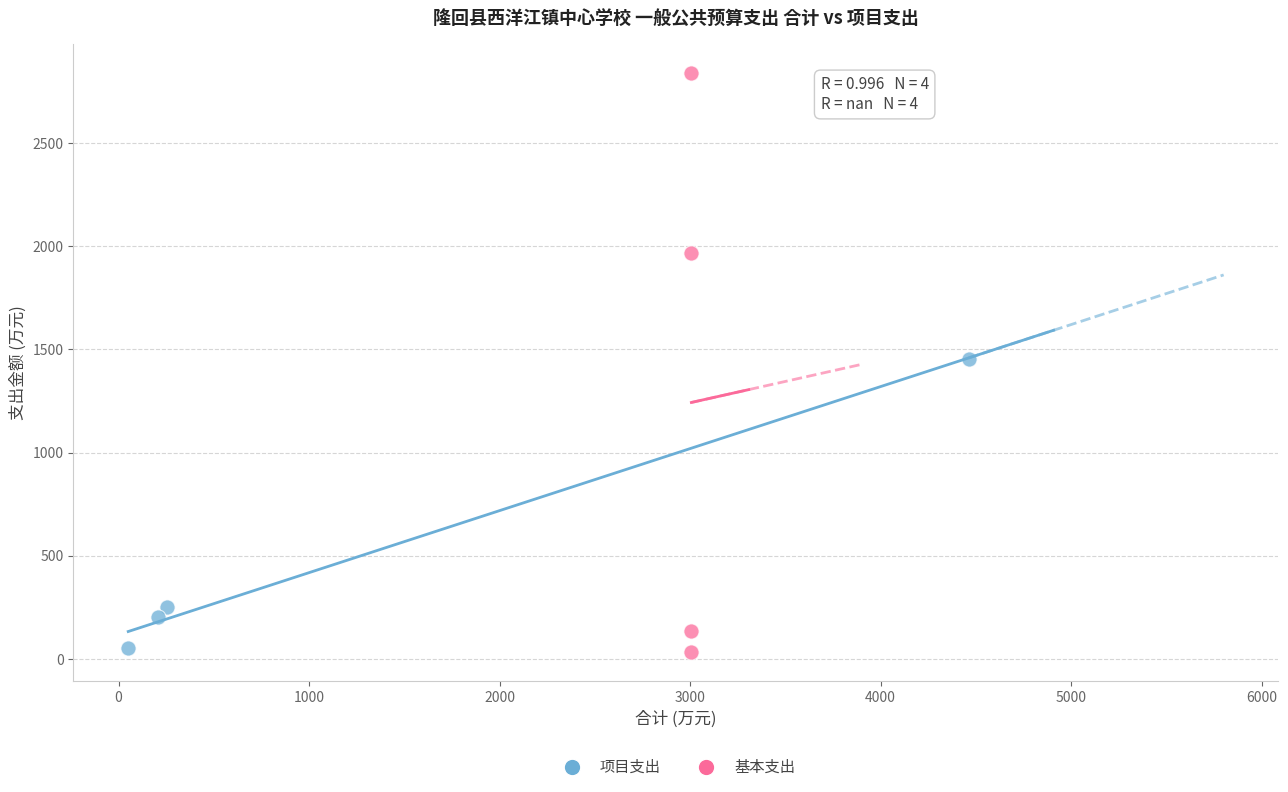

Which series has the largest Y range (max minus min)?

基本支出